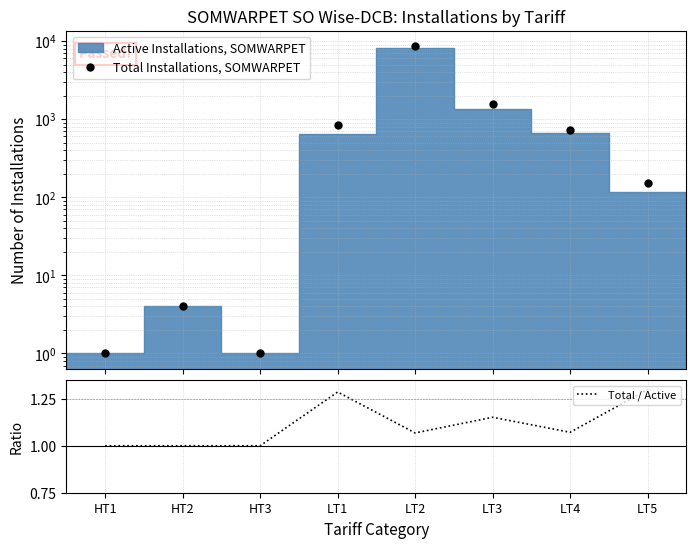

True or false: Total Installations, SOMWARPET and Total / Active intersect in this chart.

False